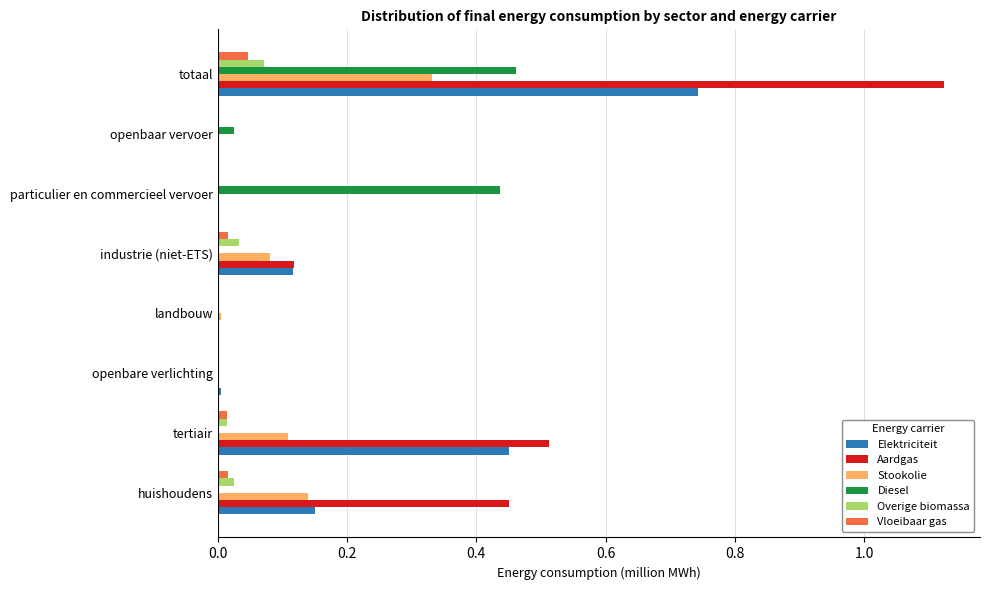

What is the sum of all Elektriciteit values?

1.5